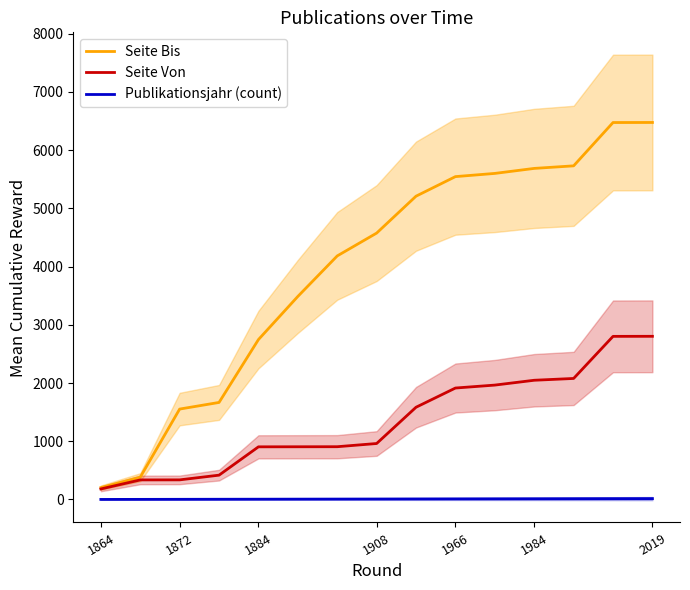

The value of Seite Von at 1884 is 904.5. True or false?

True